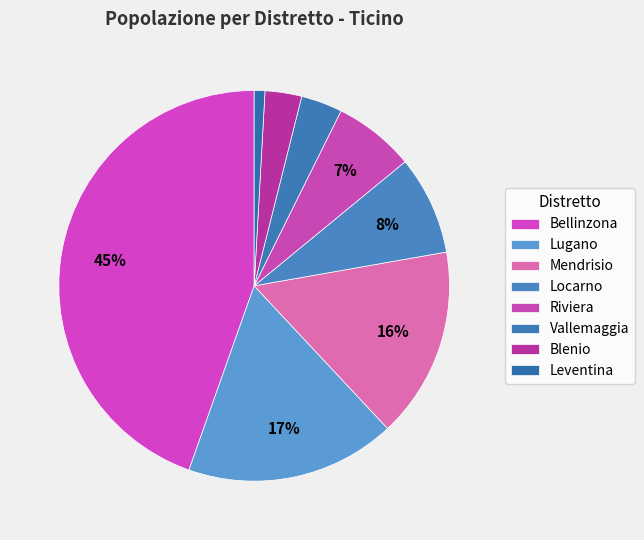

Which category has the biggest portion of the pie?

Bellinzona